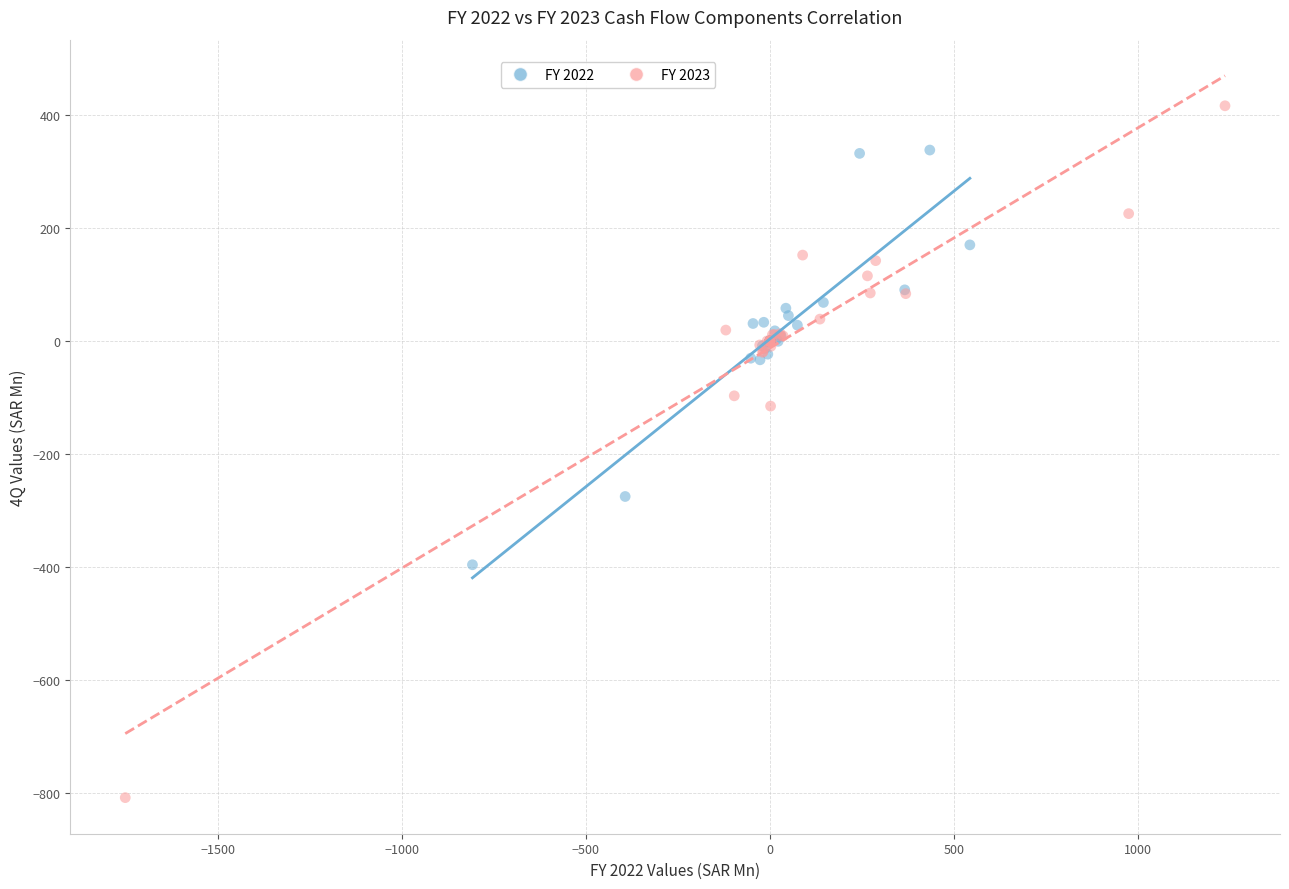

Which series reaches the maximum Y coordinate?

FY 2023